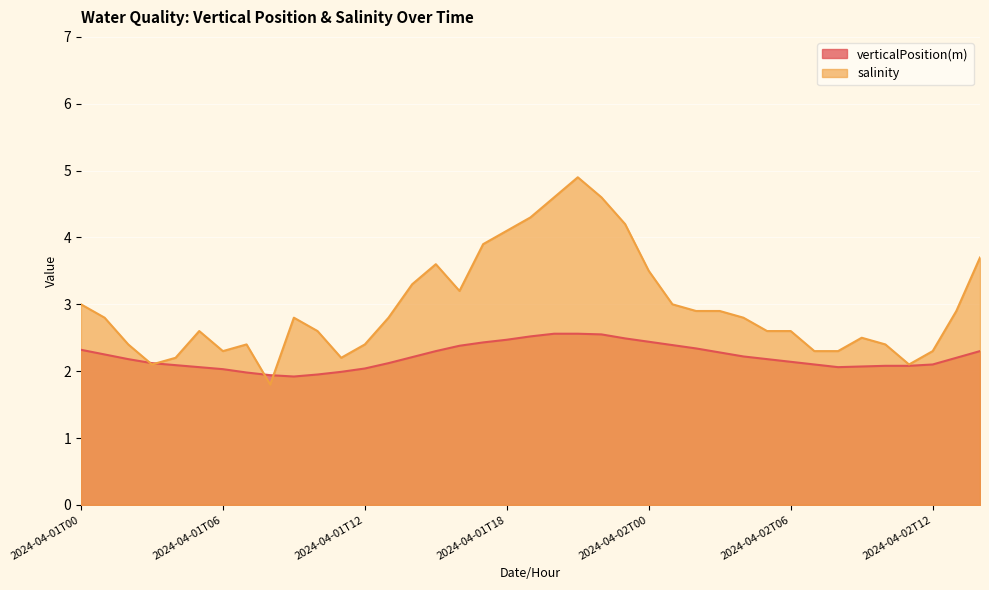

Which category has the highest value in the verticalPosition(m) series?

2024-04-01T20